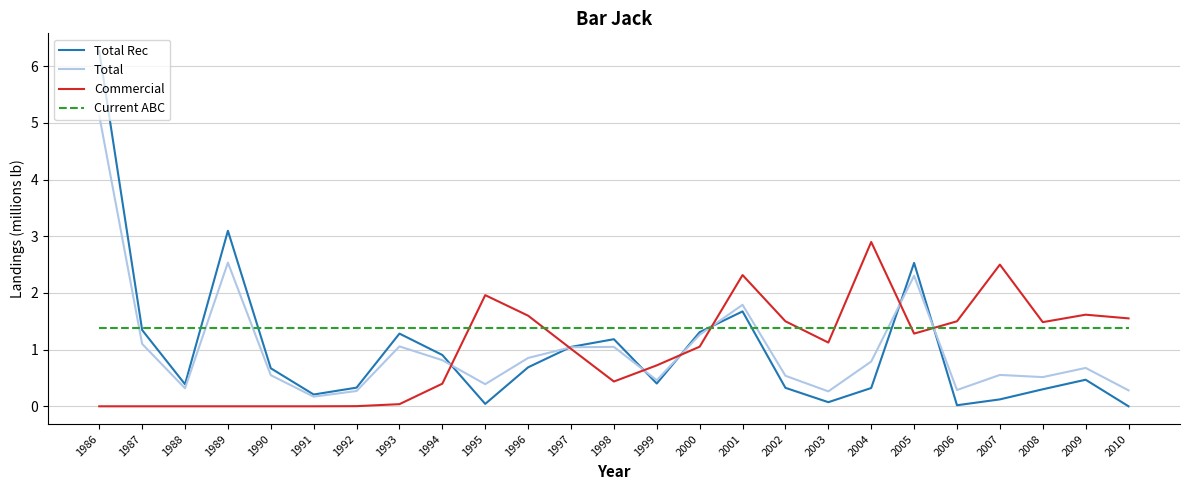

What is the difference between the Total Rec values at 2002 and 1991?

0.1